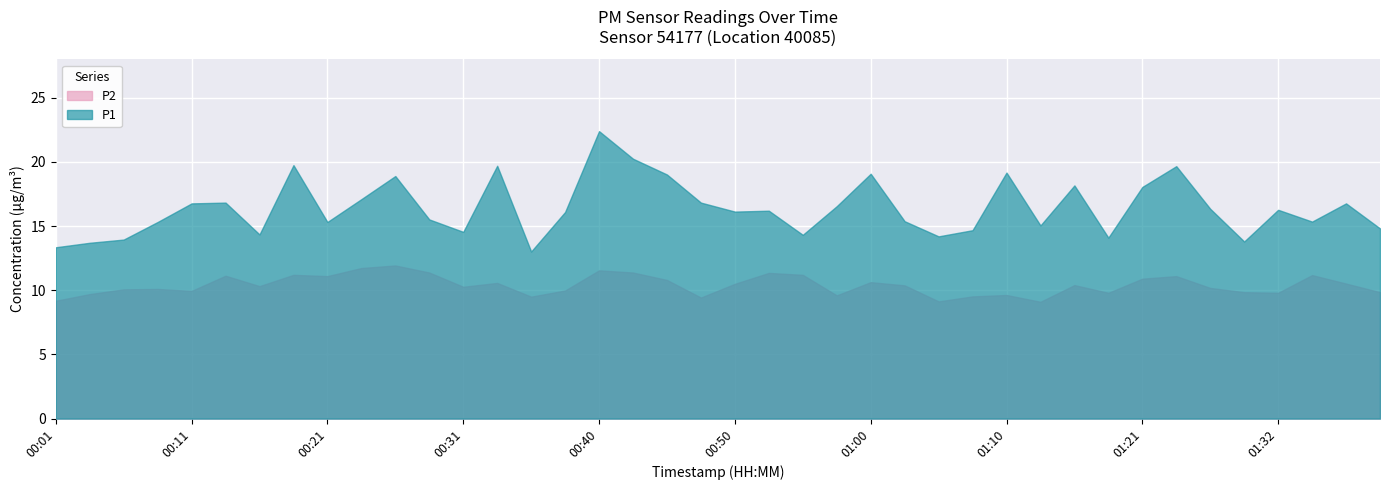

Does the chart display data point markers on the line(s)?

No